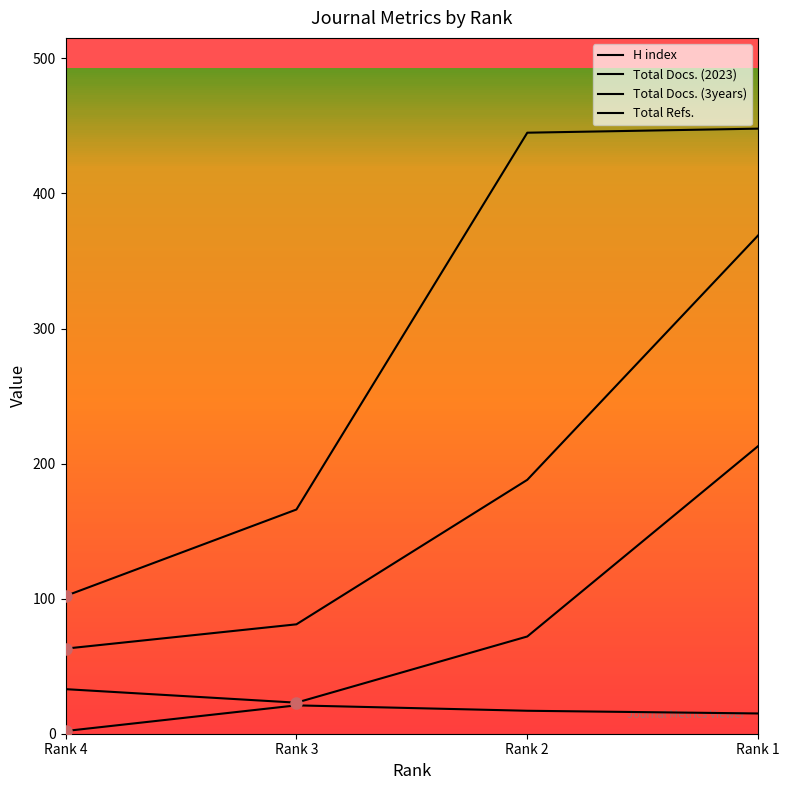

How many data points in Total Docs. (3years) are less than 72?

2